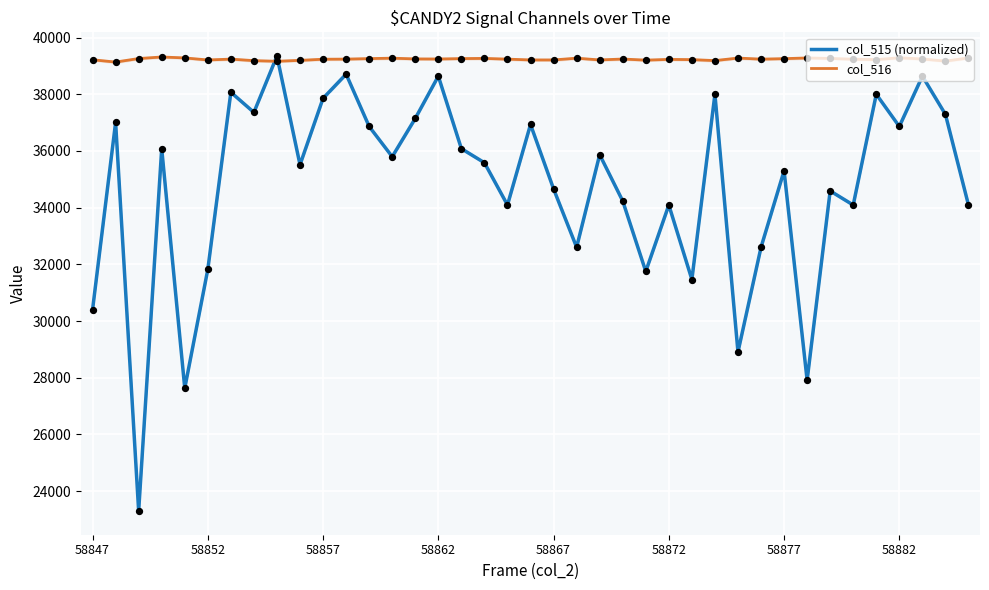

True or false: col_516 has a value of 8294.5 at 58862.

False